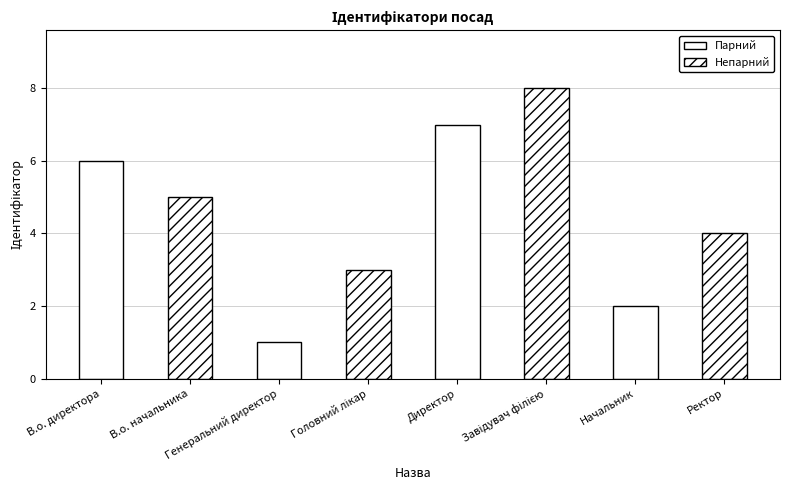

Between Генеральний директор and В.о. директора, which is larger?

В.о. директора